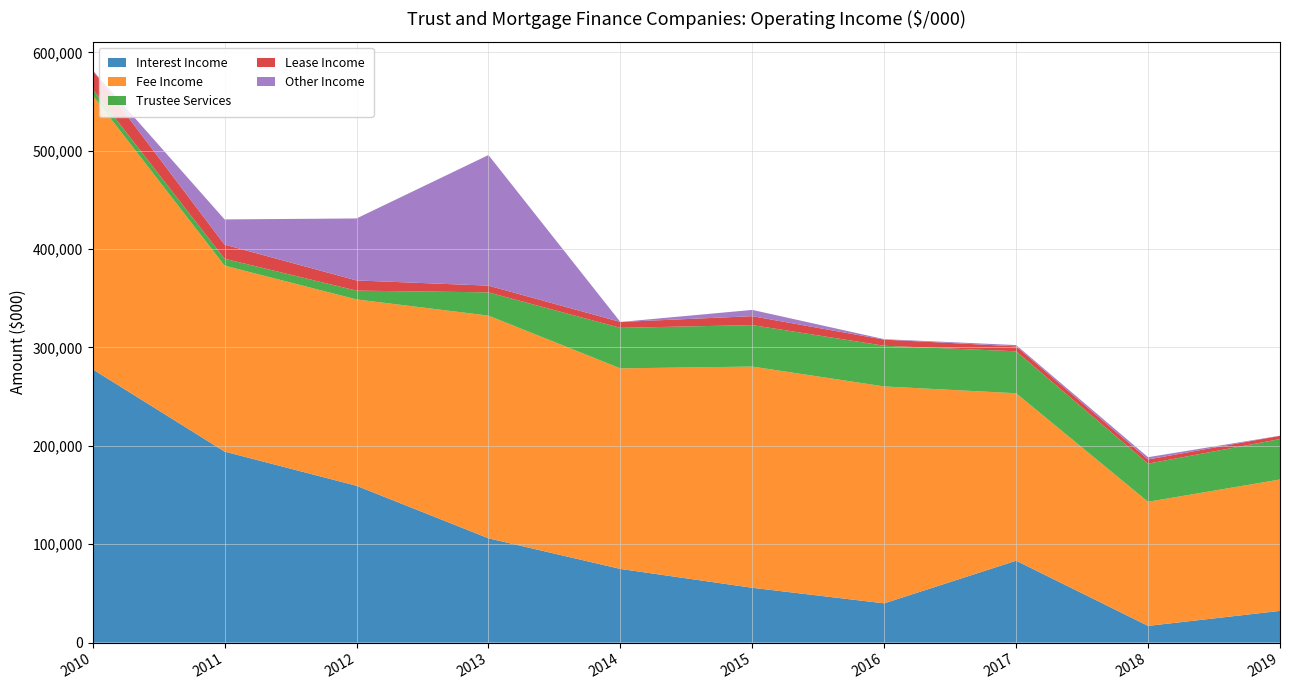

Reading left to right, extract all data points from this chart.

Interest Income: 277847	194197	159440	106070	74942	55765	39948	83293	17043	32281
Fee Income: 278491	188988	189411	226318	203826	224831	220452	170186	126124	133544
Trustee Services: 6152	6982	8937	23622	41171	42159	41349	42639	38743	41089
Lease Income: 19229	14381	10347	6835	6006	9053	6211	5069	4292	3285
Other Income: 0	25607	62992	132718	0	6382	479	1272	2295	138